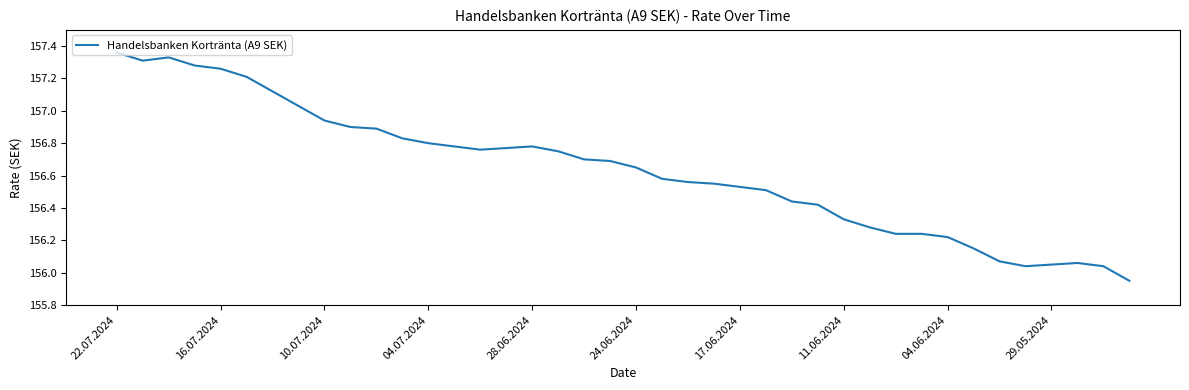

What is the difference between the maximum and minimum values?

1.4